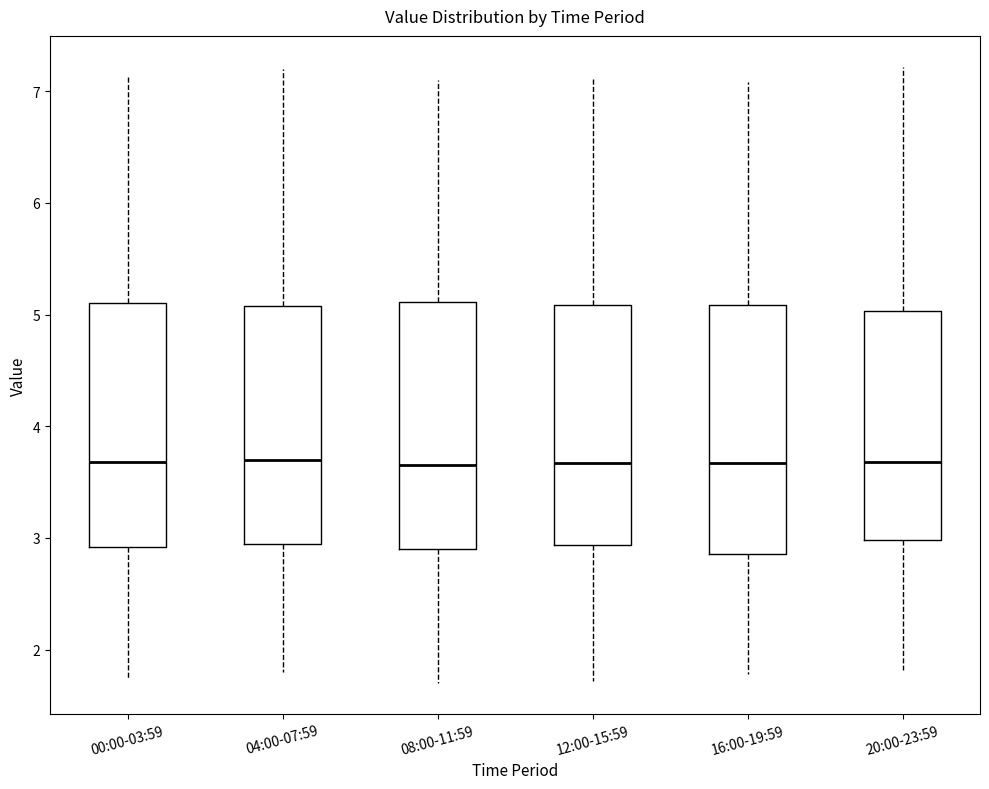

Reading left to right, read every box against the y-axis: the position of its median line, the range the box covers, and the ends of its whiskers. The values are not printed on the chart, so give them approximately, as read against the axis.

00:00-03:59: median 3.7, box 2.9 to 5.1, whiskers 1.8 to 7.2
04:00-07:59: median 3.7, box 3.0 to 5.1, whiskers 1.8 to 7.2
08:00-11:59: median 3.7, box 2.9 to 5.1, whiskers 1.7 to 7.1
12:00-15:59: median 3.7, box 2.9 to 5.1, whiskers 1.7 to 7.1
16:00-19:59: median 3.7, box 2.9 to 5.1, whiskers 1.8 to 7.1
20:00-23:59: median 3.7, box 3.0 to 5.0, whiskers 1.8 to 7.2